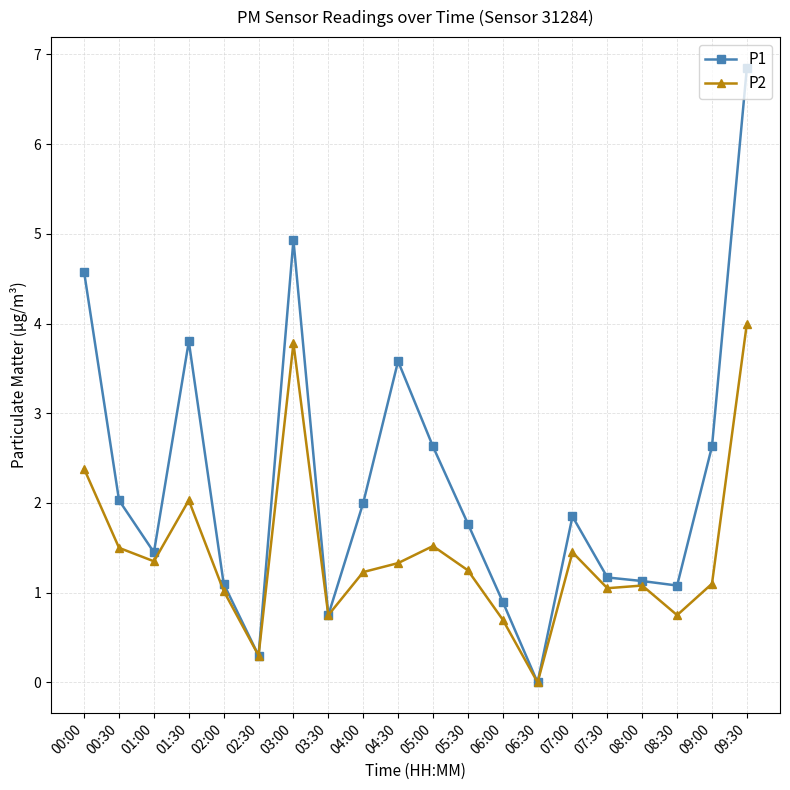

The P2 series shows 1.1 at 09:00. True or false?

True